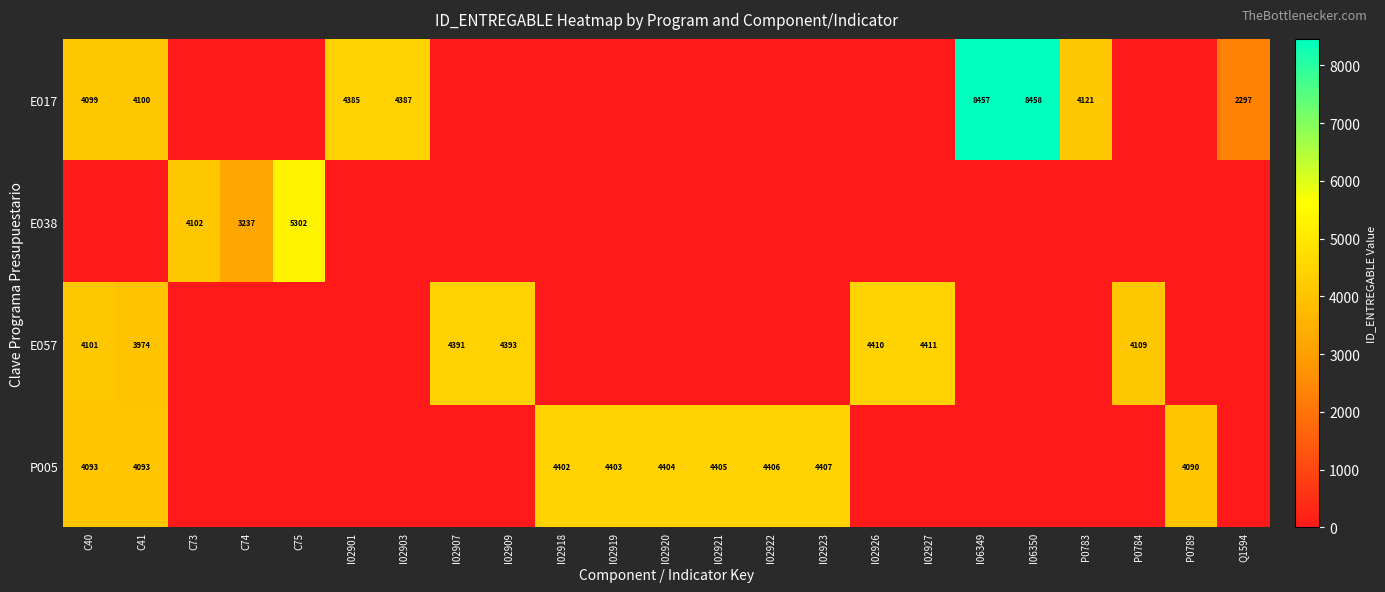

Is it true that E057 equals 1135 at P0784?

False